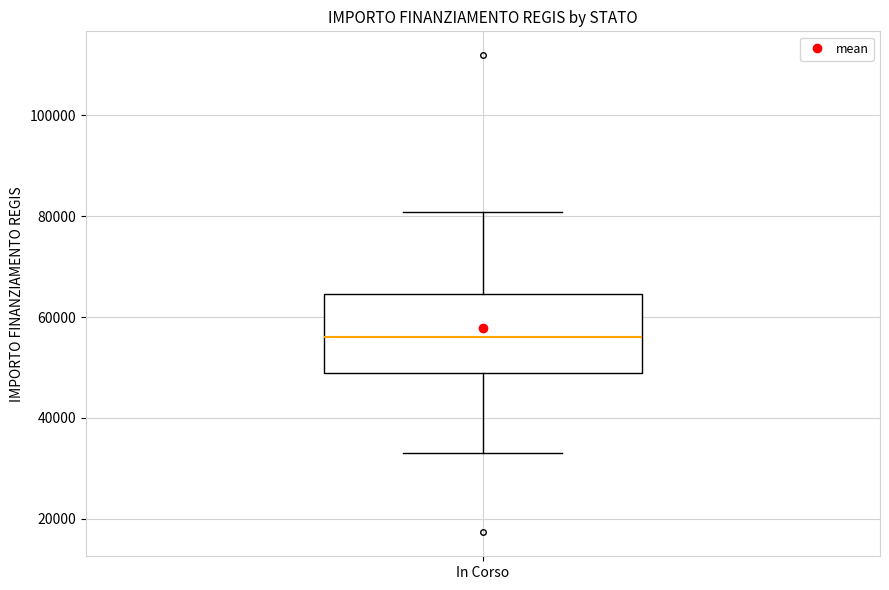

Read this box plot against the y-axis: the position of the median line, the range covered by the box, and the ends of both whiskers. The values are not printed on the chart, so give them approximately, as read against the axis.

median 56000, box 50000 to 64000, whiskers 32000 to 80000